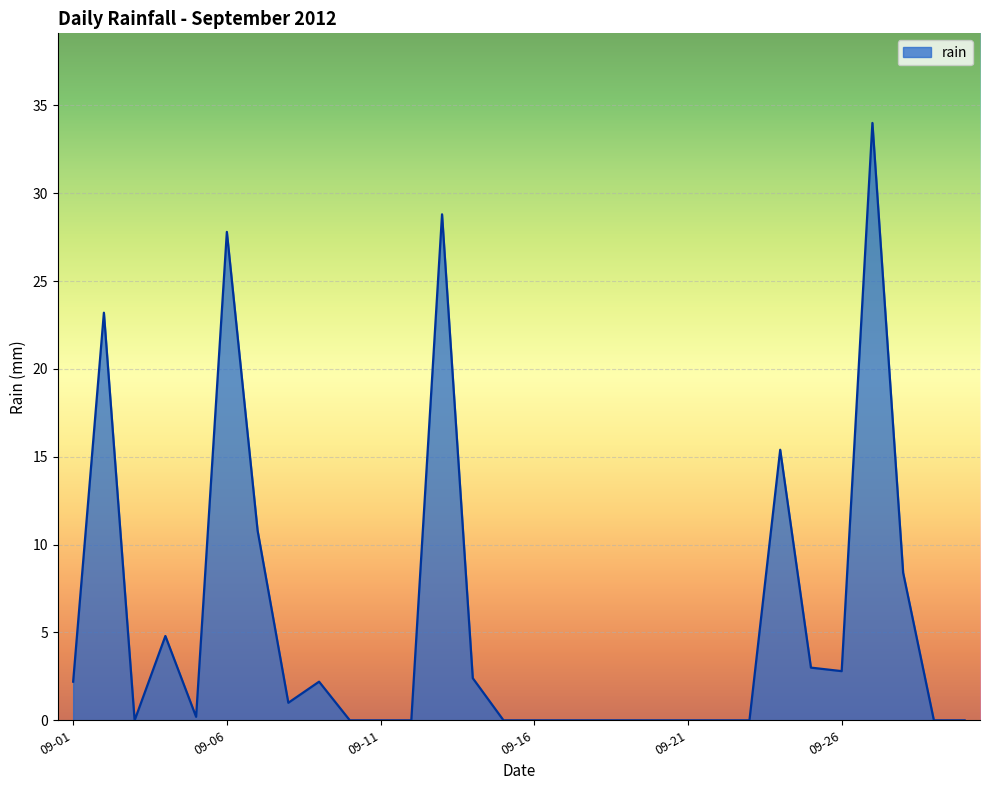

What is the maximum value shown in the chart?

34.0